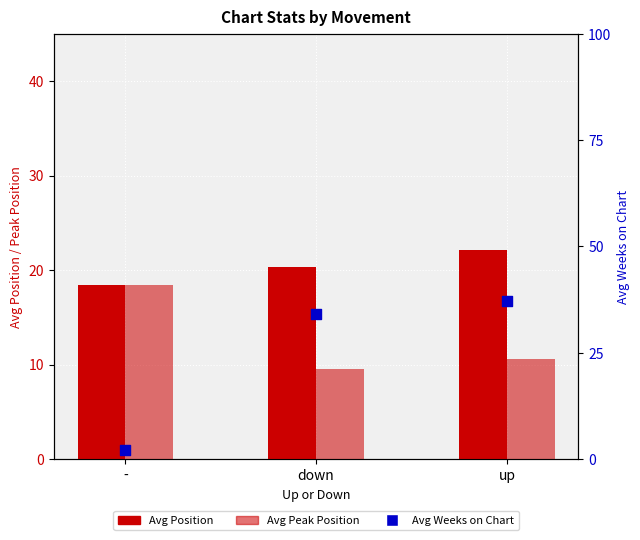

What are all the series names shown in the legend?

Avg Position, Avg Peak Position, Avg Weeks on Chart